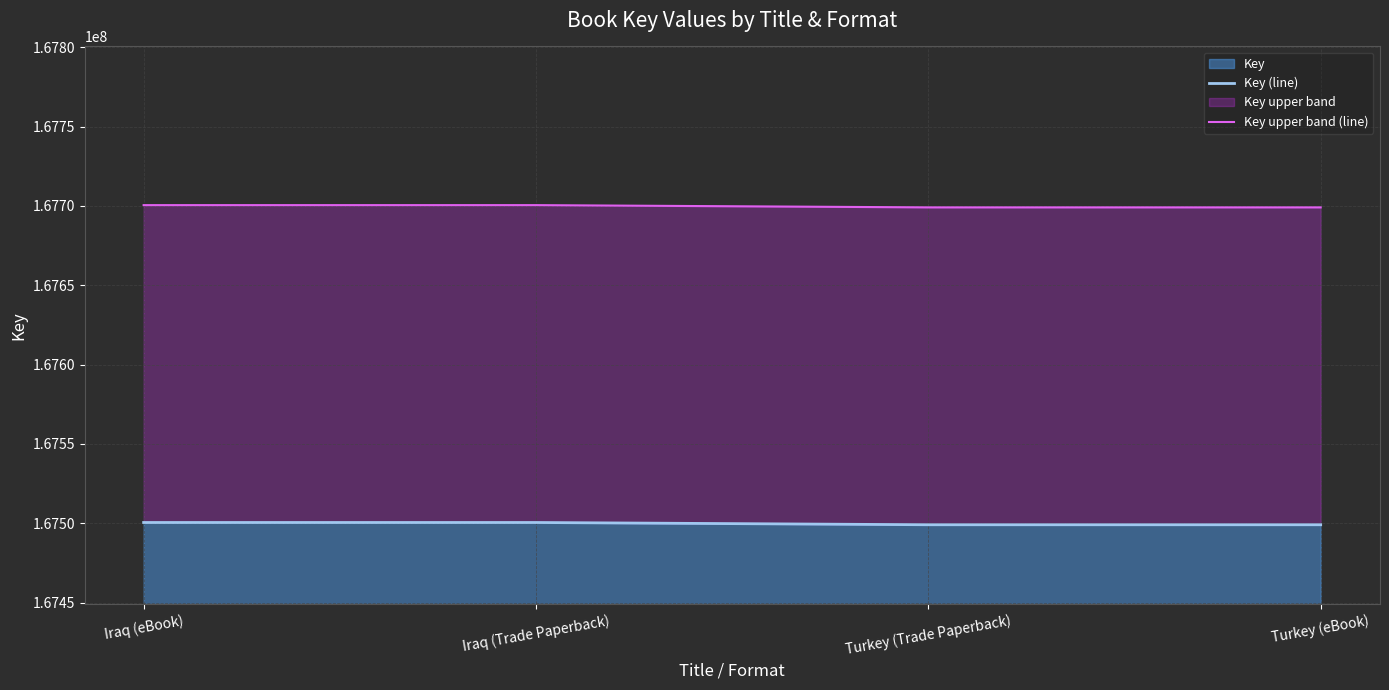

What is the maximum value shown in the chart?

167700469